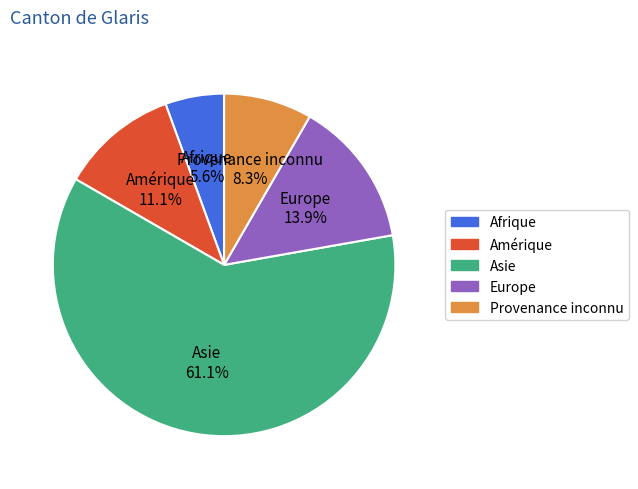

Count the number of slices in the pie.

5